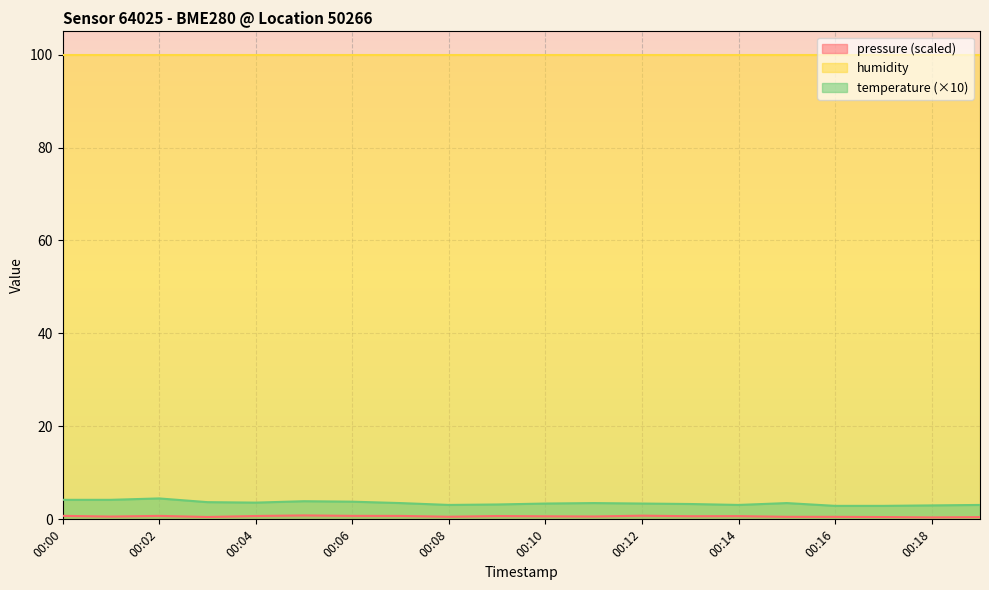

Between 00:16 and 00:07, which is larger?

00:07